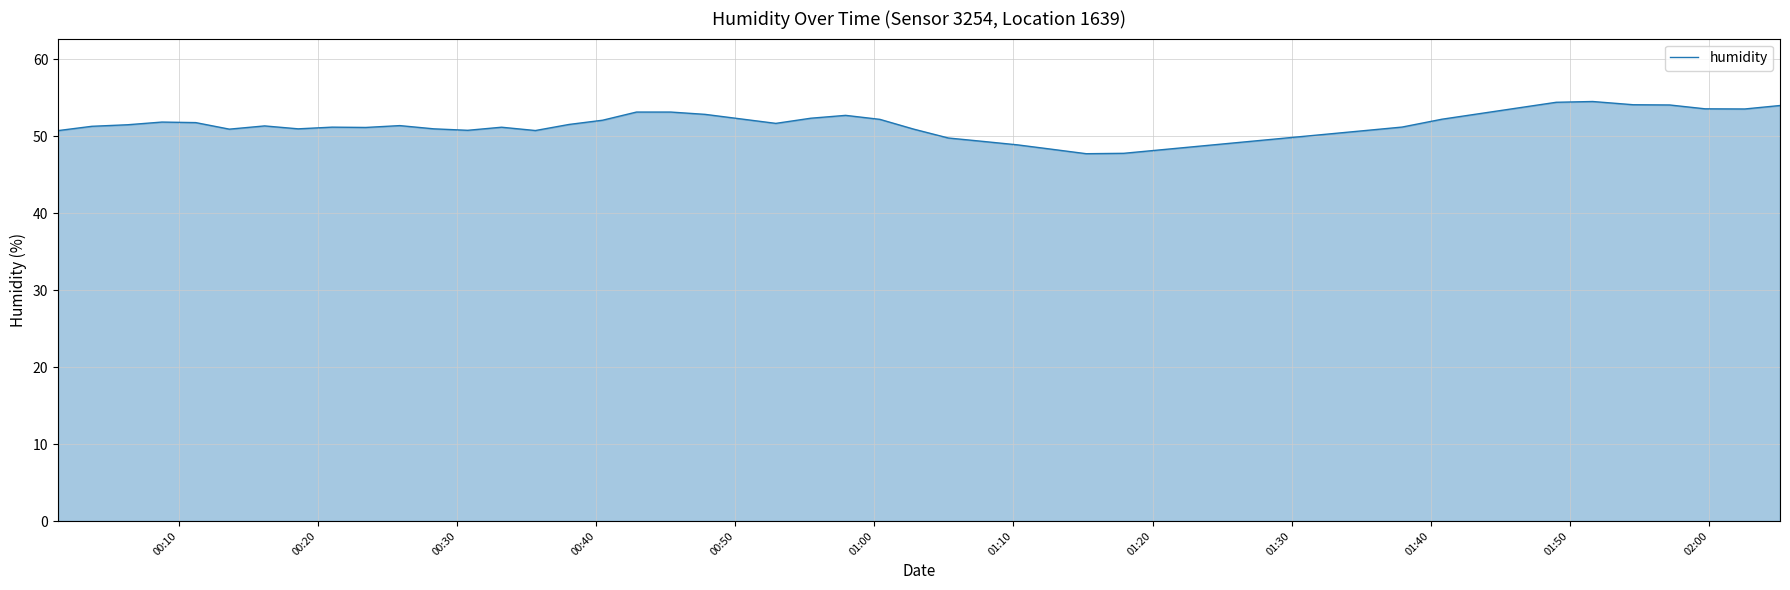

What is the difference between the maximum and second lowest values?

6.7